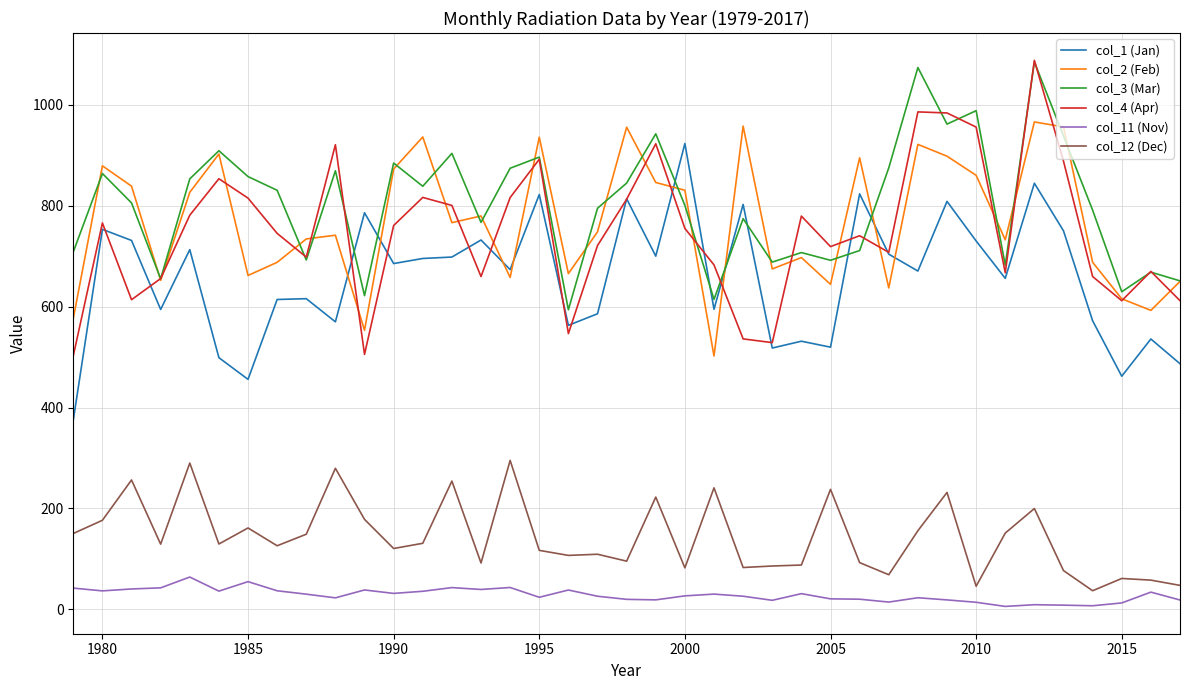

True or false: col_12 (Dec) and col_1 (Jan) cross at least once.

False